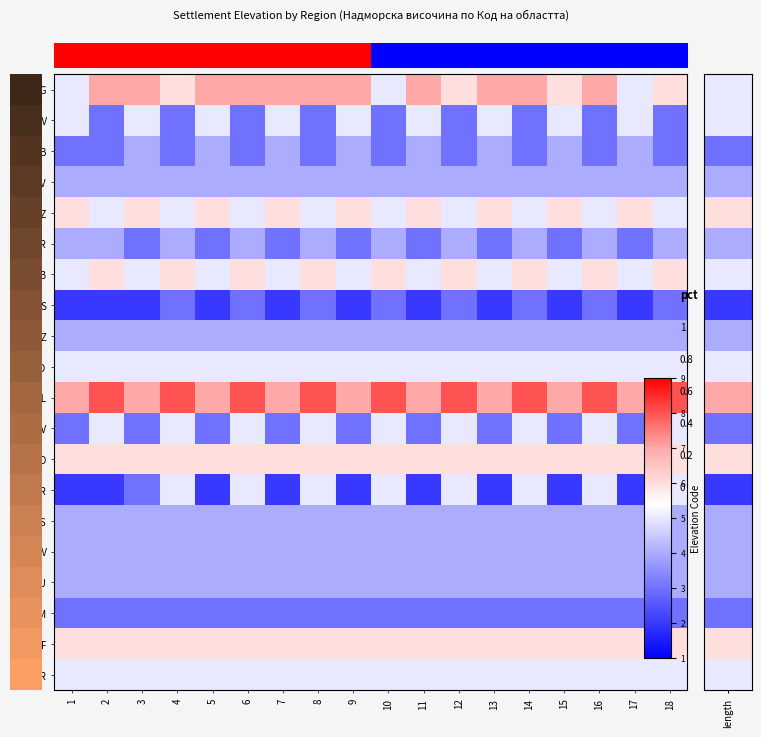

What is the spread (max minus min) of values at 17?

0.6